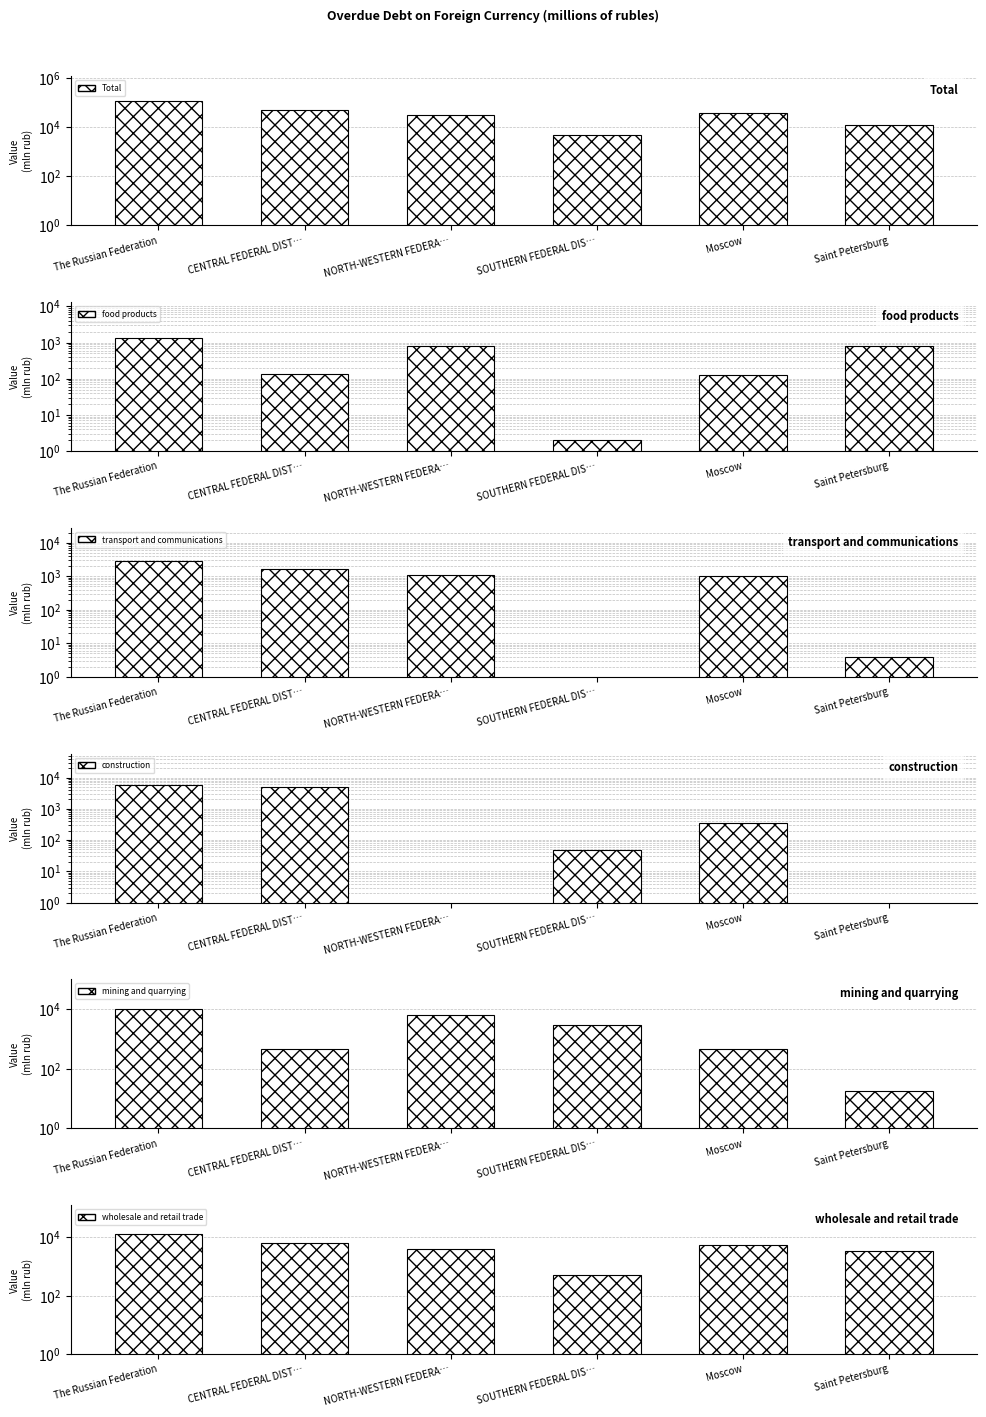

Reading left to right, extract all data points from this chart.

Total: 113080	47112	30637	4457	37854	12166
food products: 1317	132	819	2	123	797
transport and communications: 2772	1596	1058	0	1003	4
construction: 5879	4921	0	48	363	0
mining and quarrying: 10237	482	6646	3069	482	18
wholesale and retail trade: 12734	6424	4054	496	5652	3462